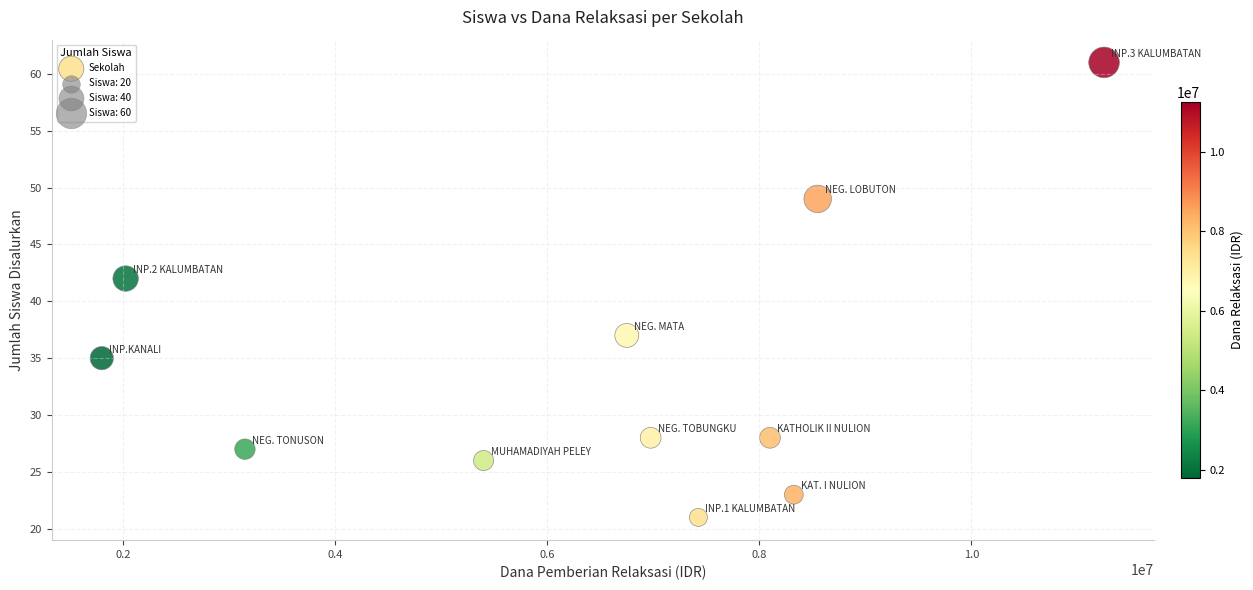

What Y value in the scatter plot is closest to 41?

42